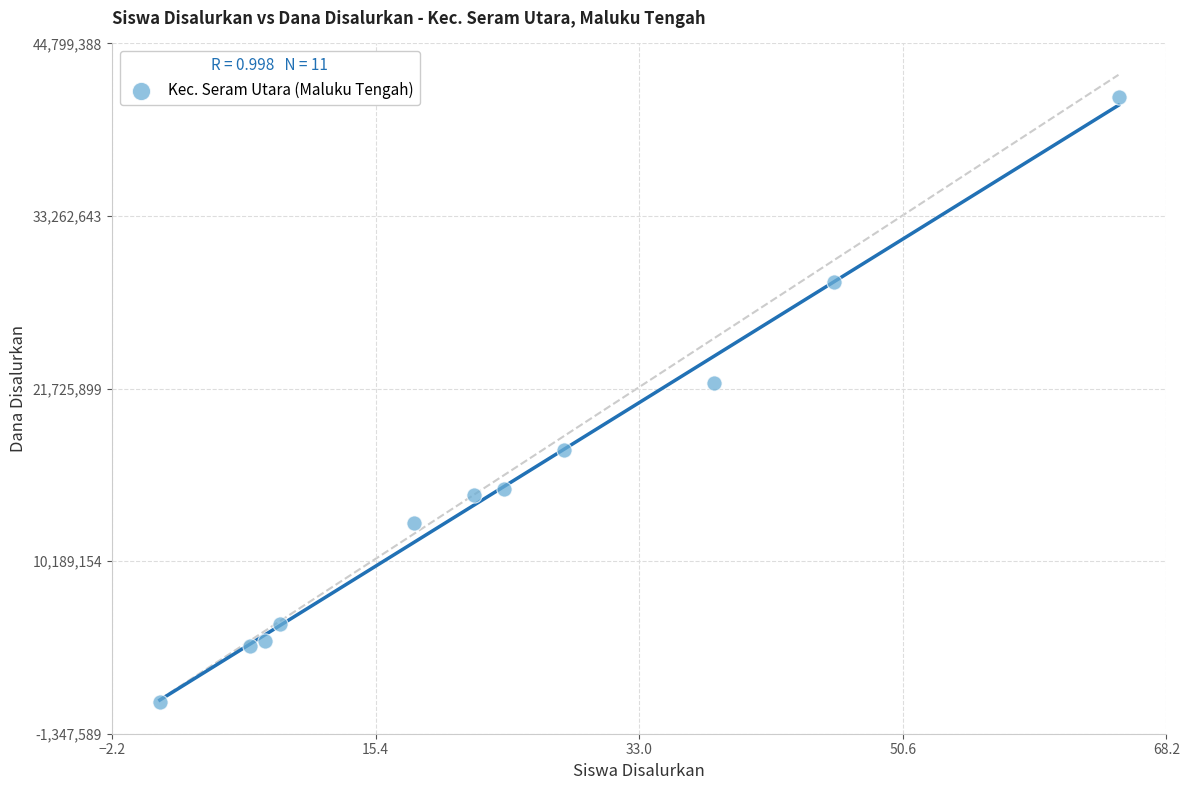

What is the range of X values (max minus min)?

64